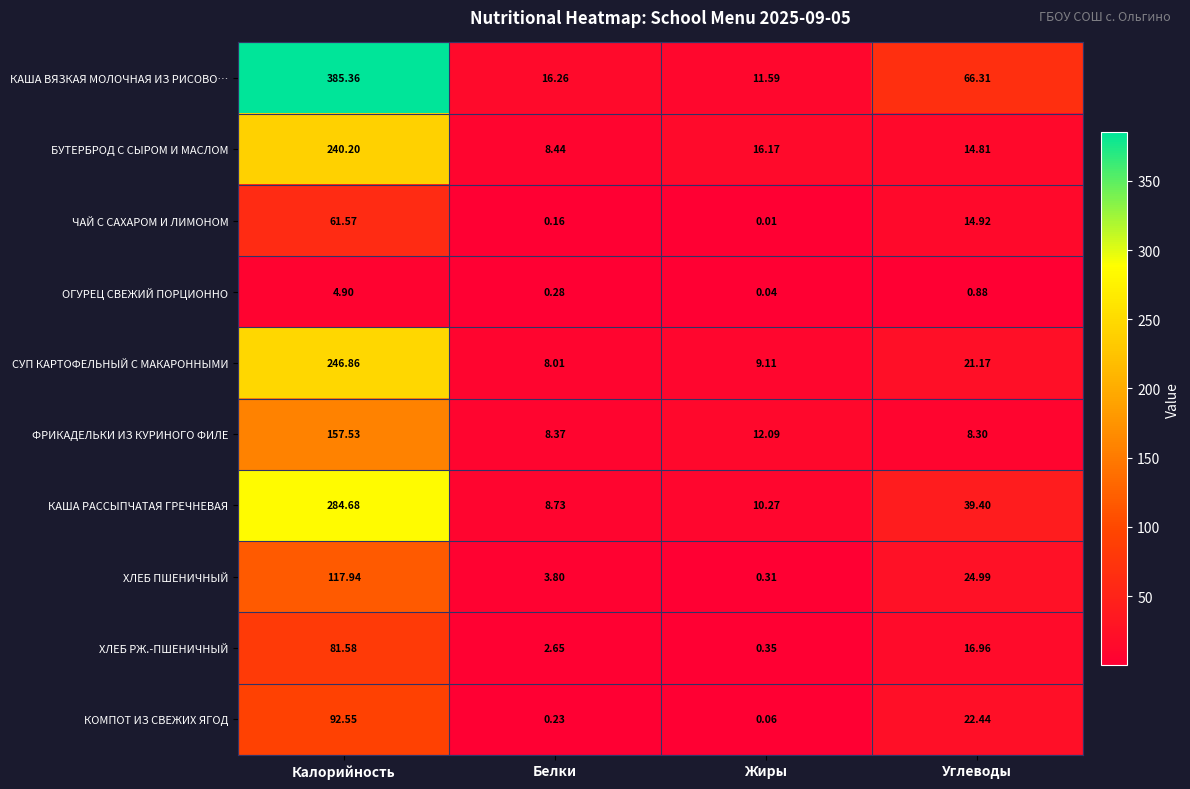

At which label is КОМПОТ ИЗ СВЕЖИХ ЯГОД closest to 46?

Углеводы